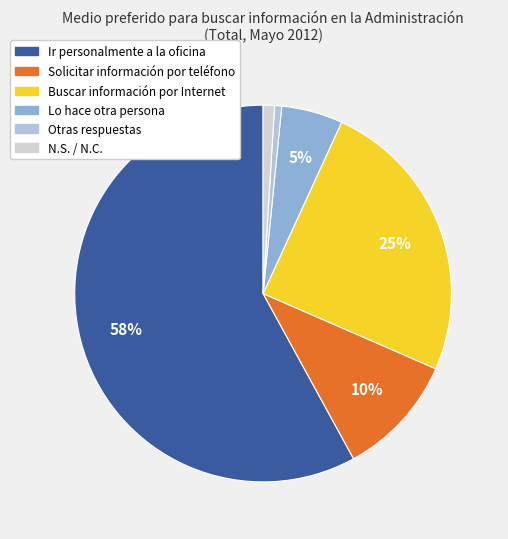

Is there any slice that represents more than half of the pie?

Yes